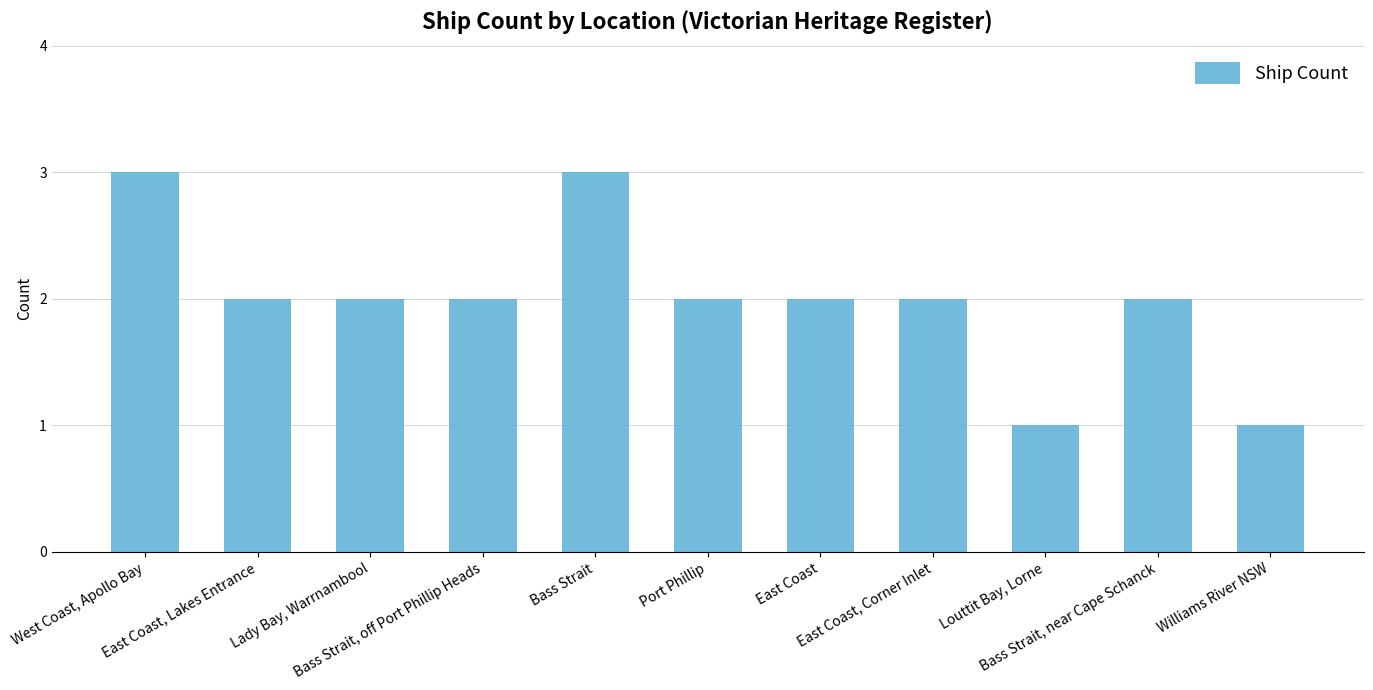

What is the value of the 1st bar from the left?

3